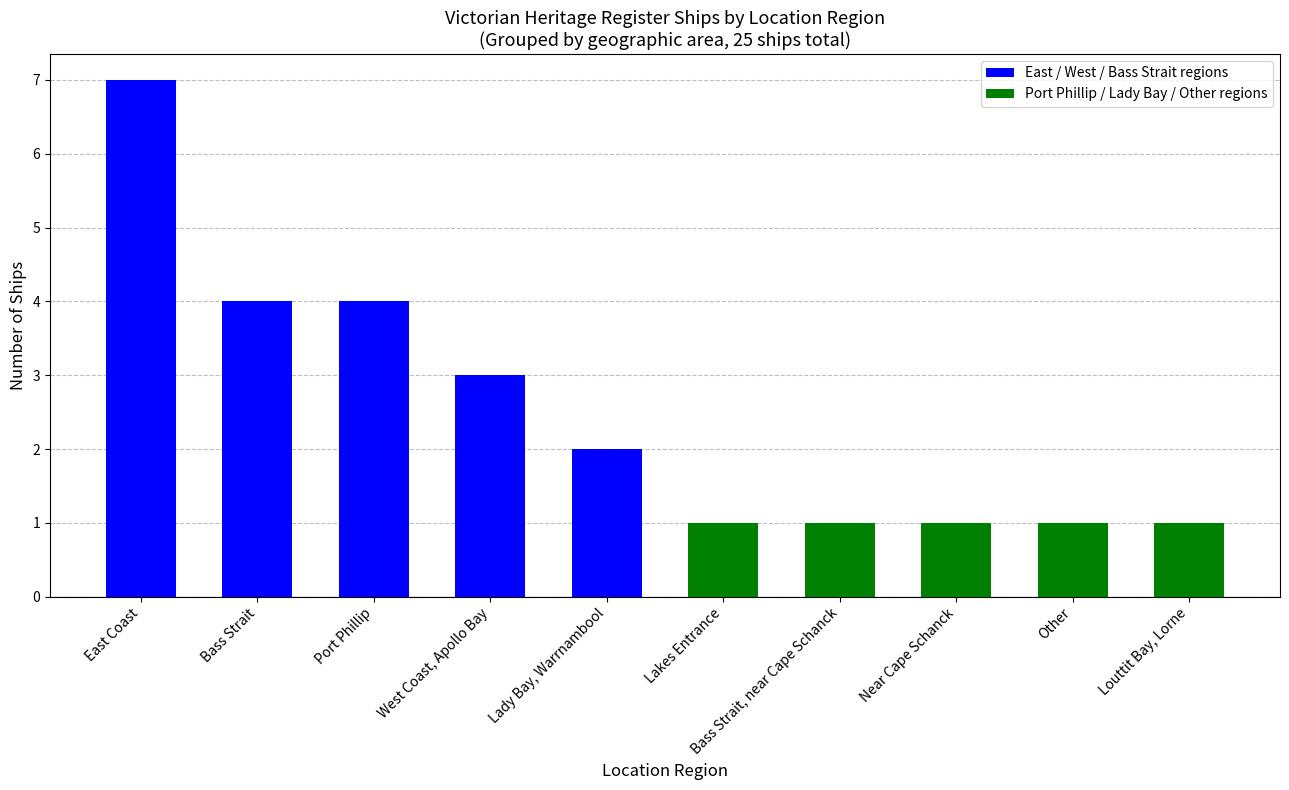

What is the value of the Port Phillip / Lady Bay / Other regions bar at the 2nd from the left?

1